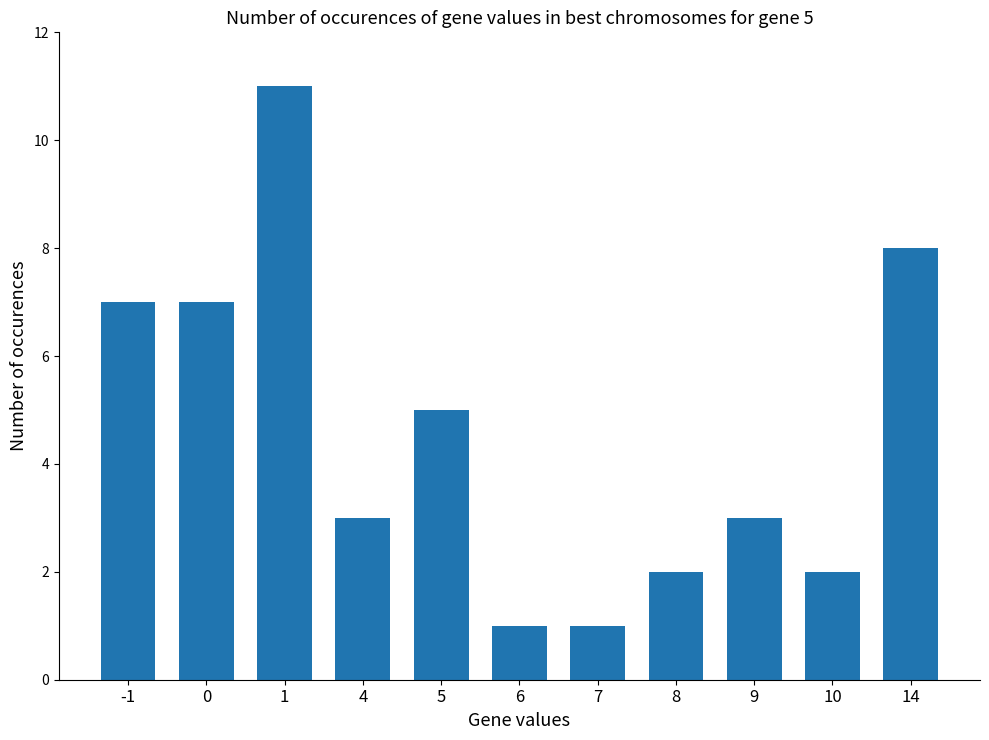

What is the change in value from 1 to 5?

-6